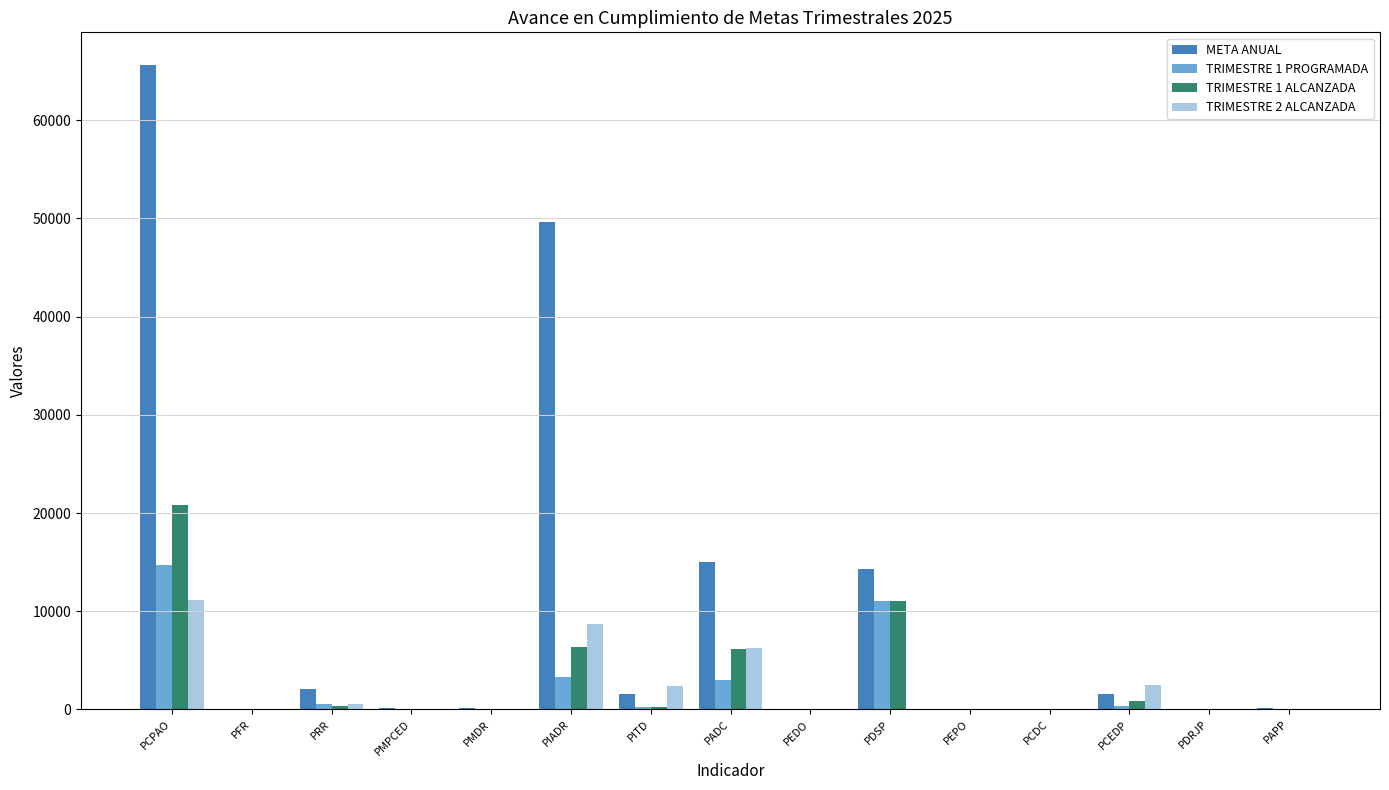

Which series changed the most between PMDR and PIADR?

META ANUAL